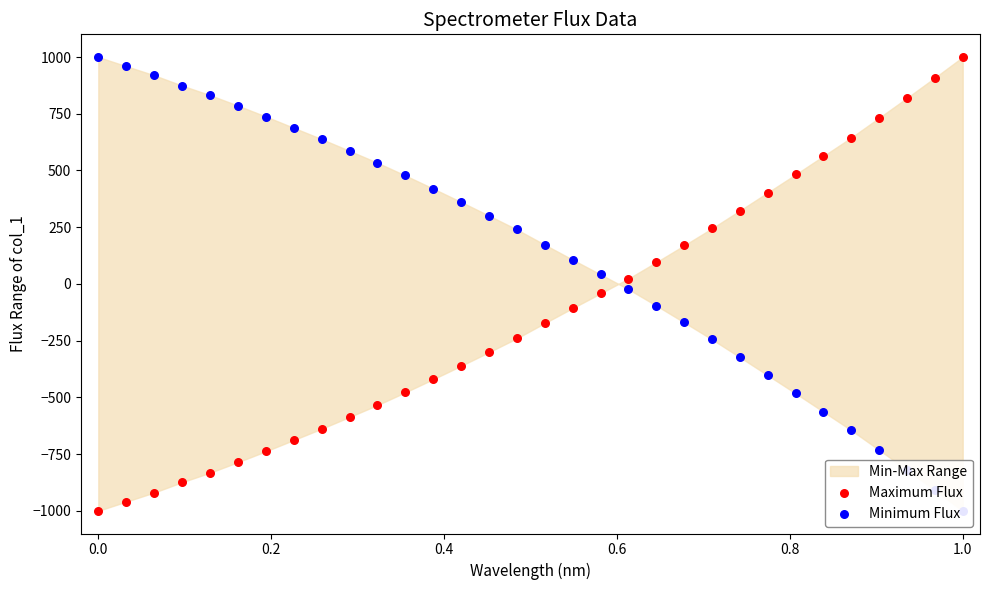

Is the value of Maximum Flux at 16 greater than the value of Minimum Flux at 20?

No